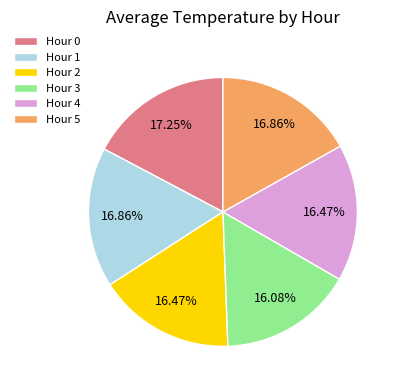

True or false: Hour 4 accounts for 25% of the total.

False